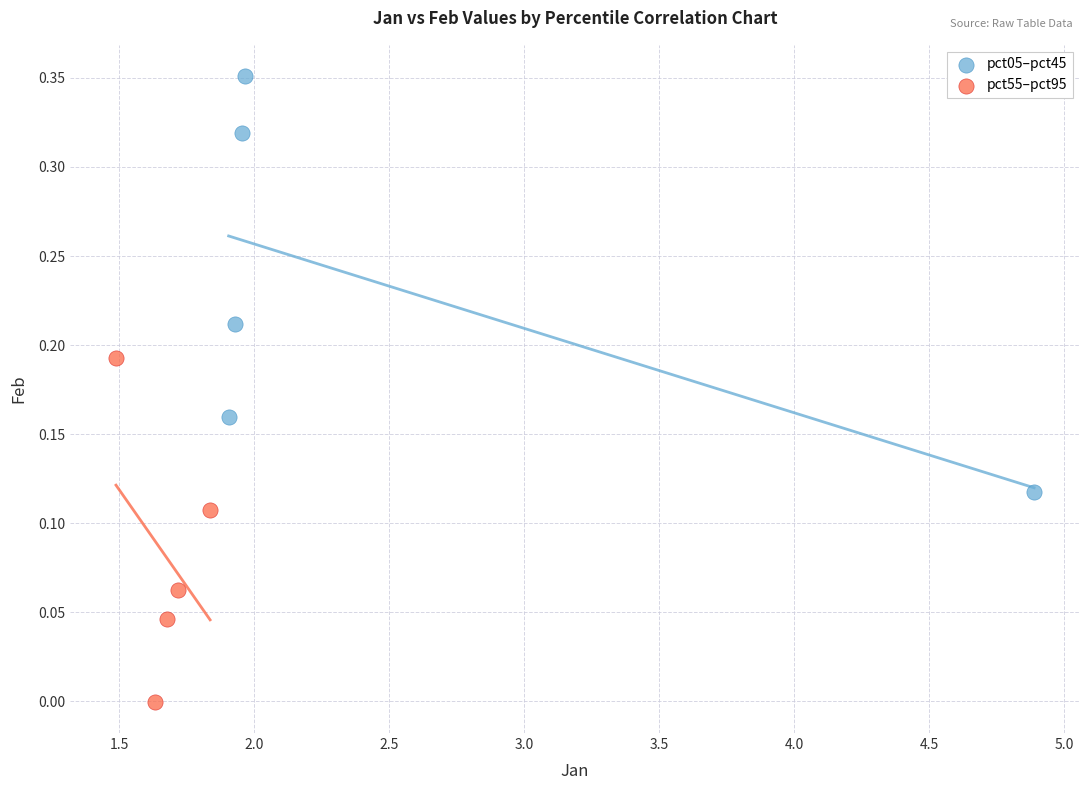

What are all the series names shown in the legend?

pct05–pct45, pct55–pct95